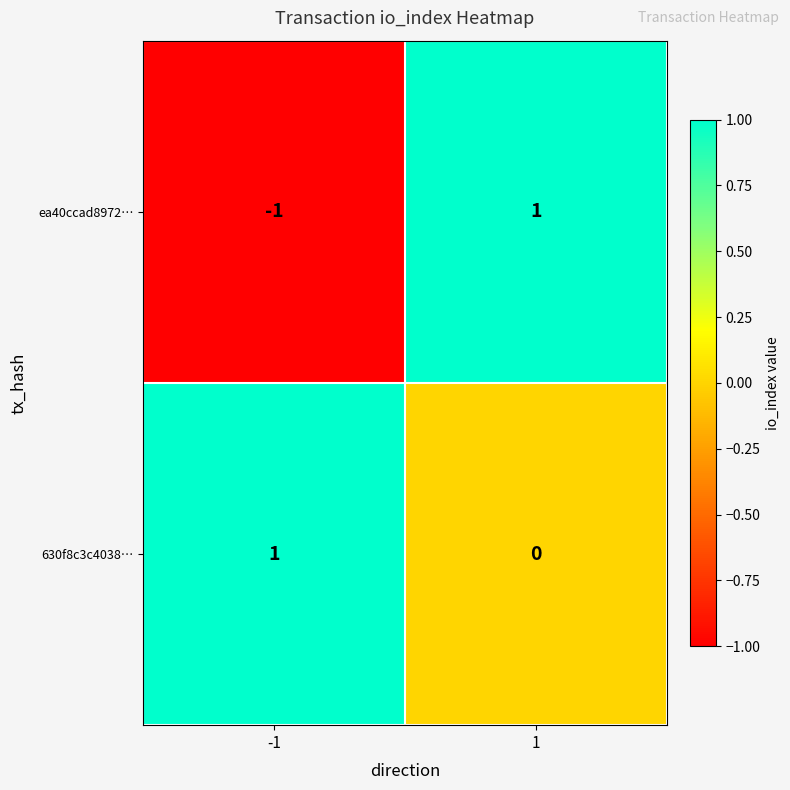

Which series has the largest total across all categories?

630f8c3c4038…